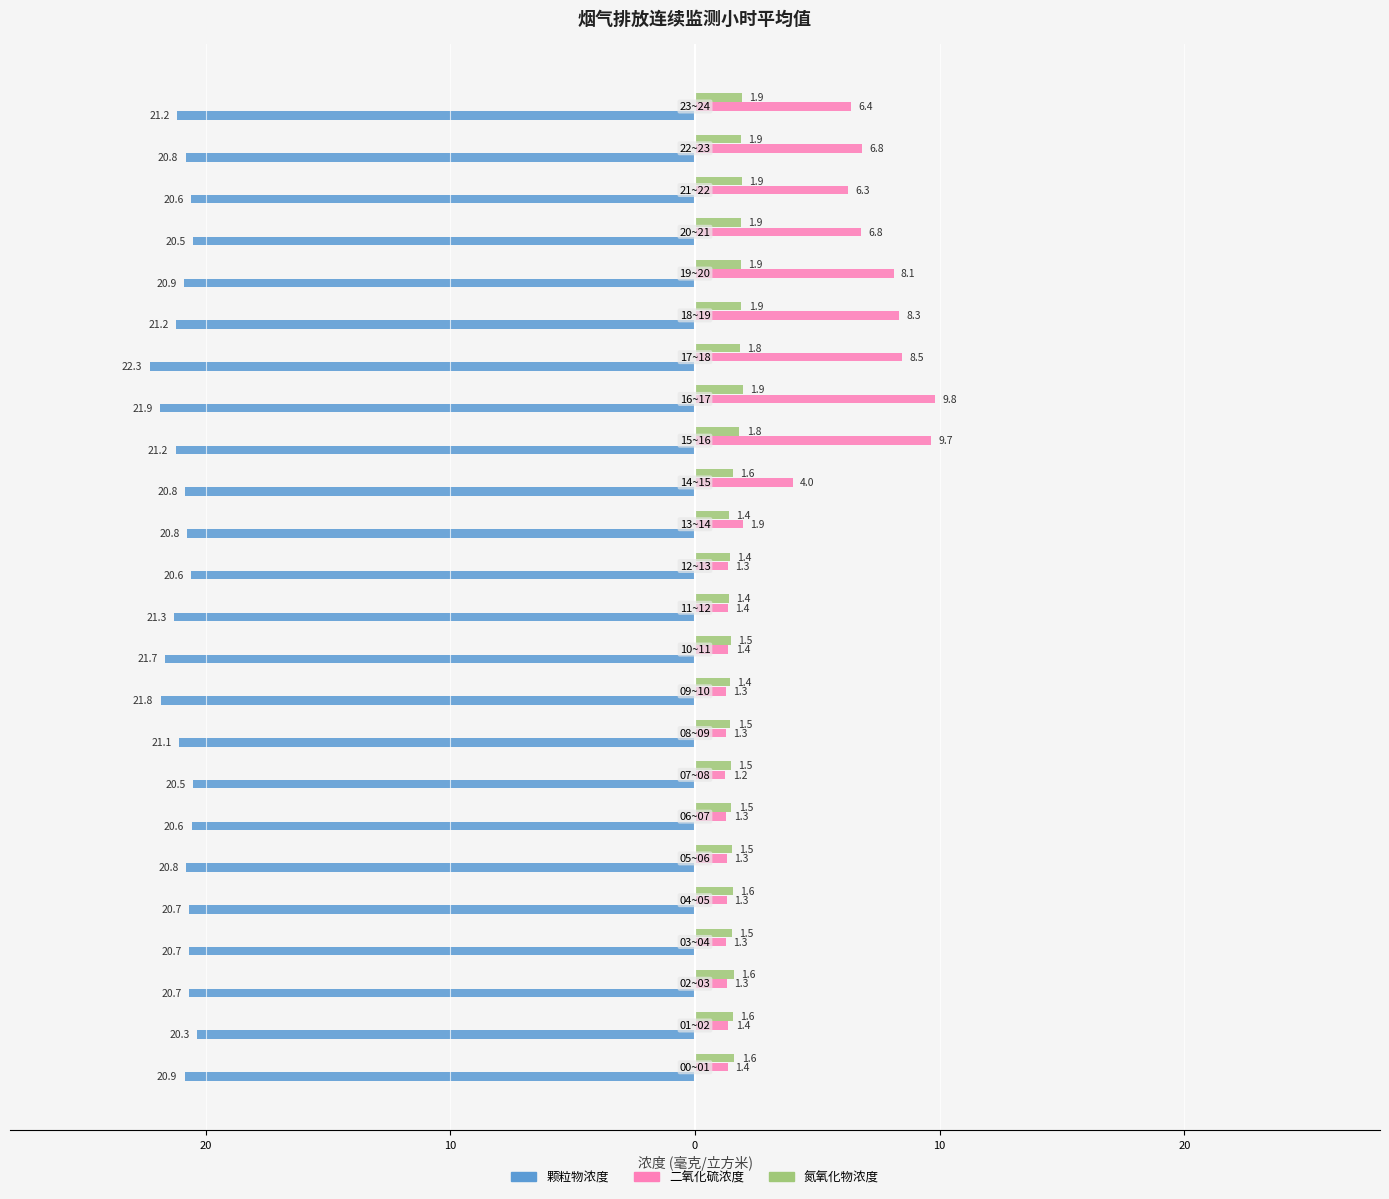

What are all the series names shown in the legend?

颗粒物浓度, 二氧化硫浓度, 氮氧化物浓度